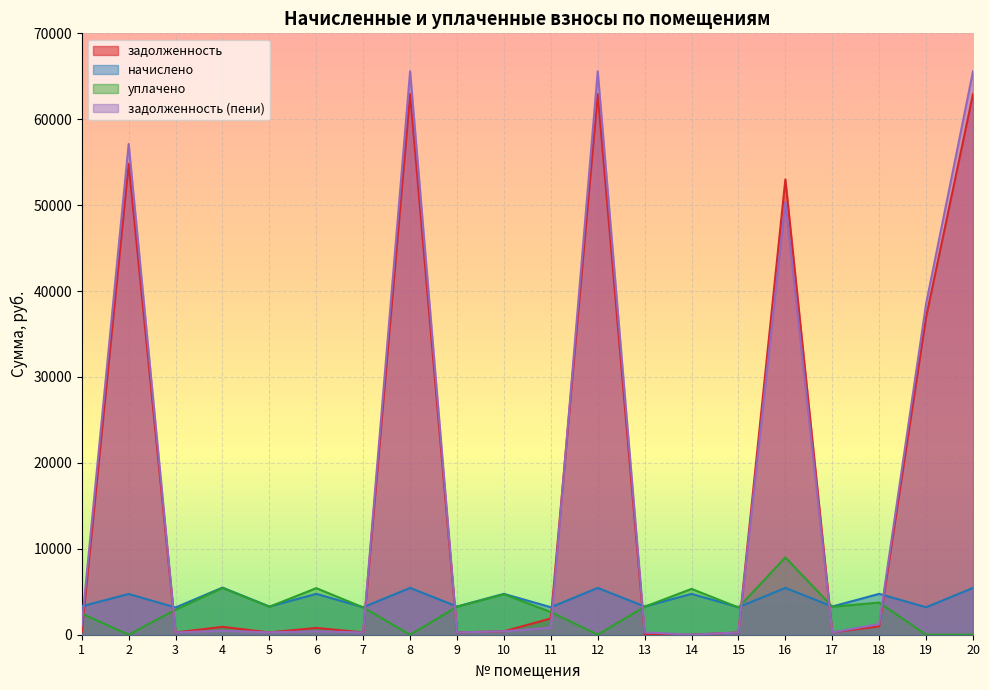

The value of уплачено at 3 is 1886.2. True or false?

False